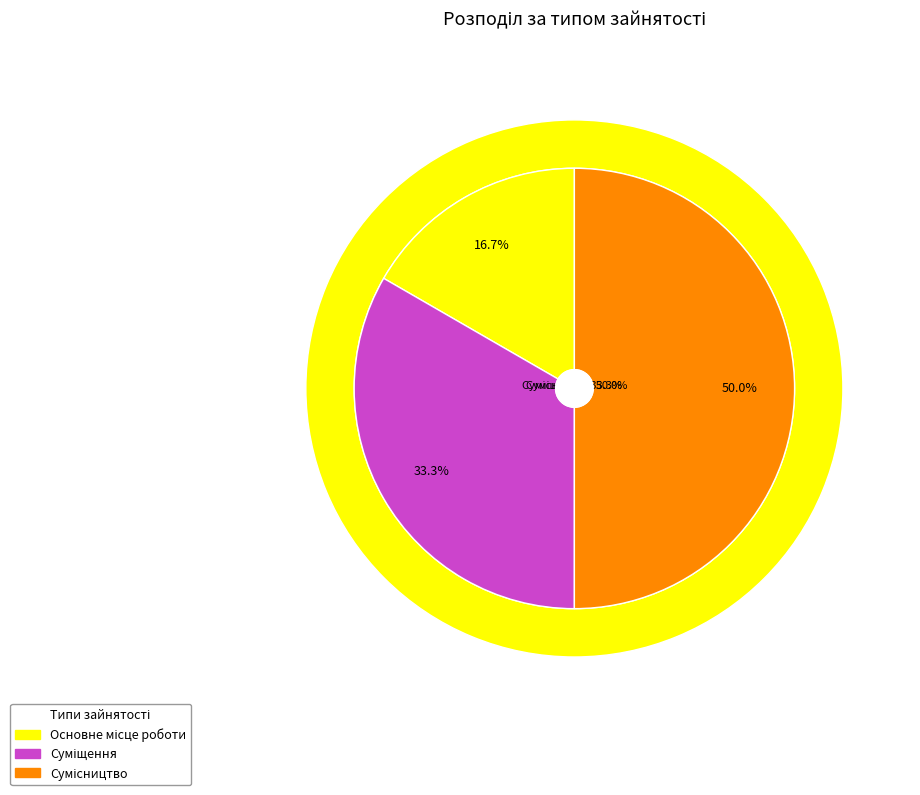

Which category has the smallest portion of the pie?

Основне місце роботи